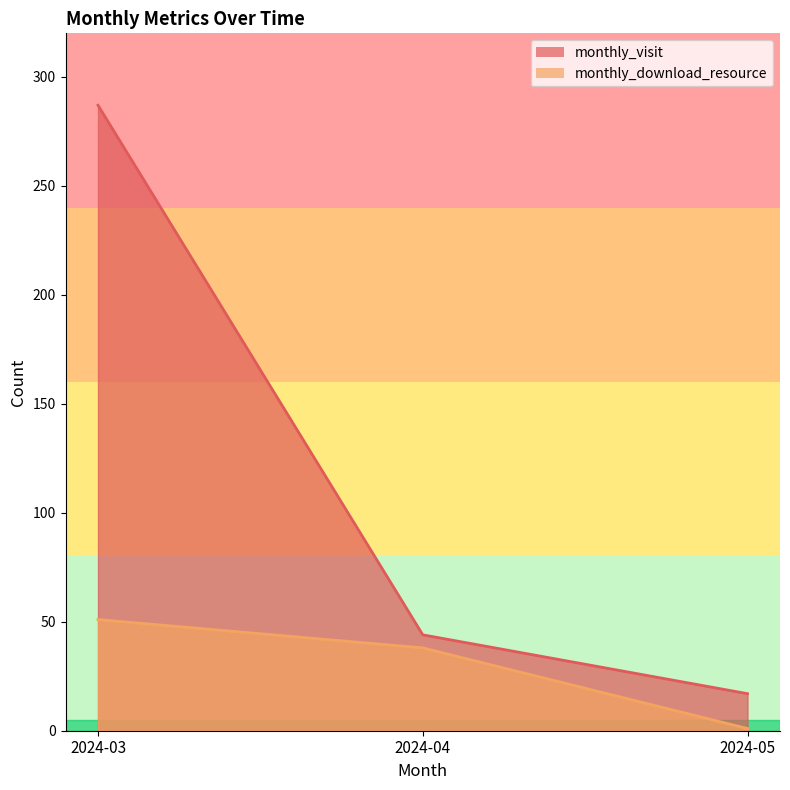

Where is monthly_download_resource nearest to the value 26?

2024-04